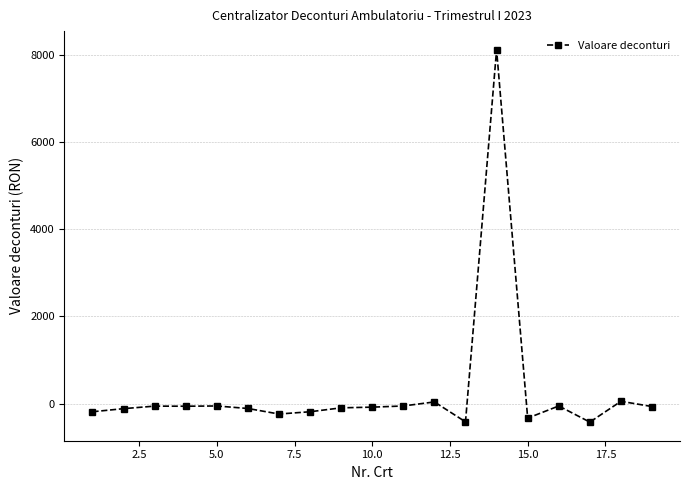

True or false: the data has more than 2 interior local peaks.

True